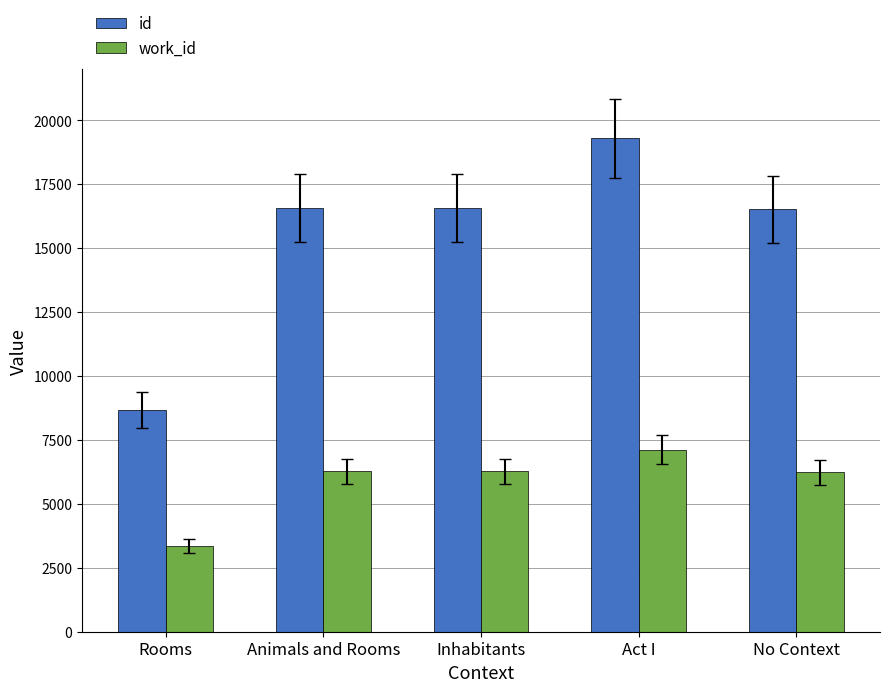

What is the spread (max minus min) of values at Inhabitants?

10313